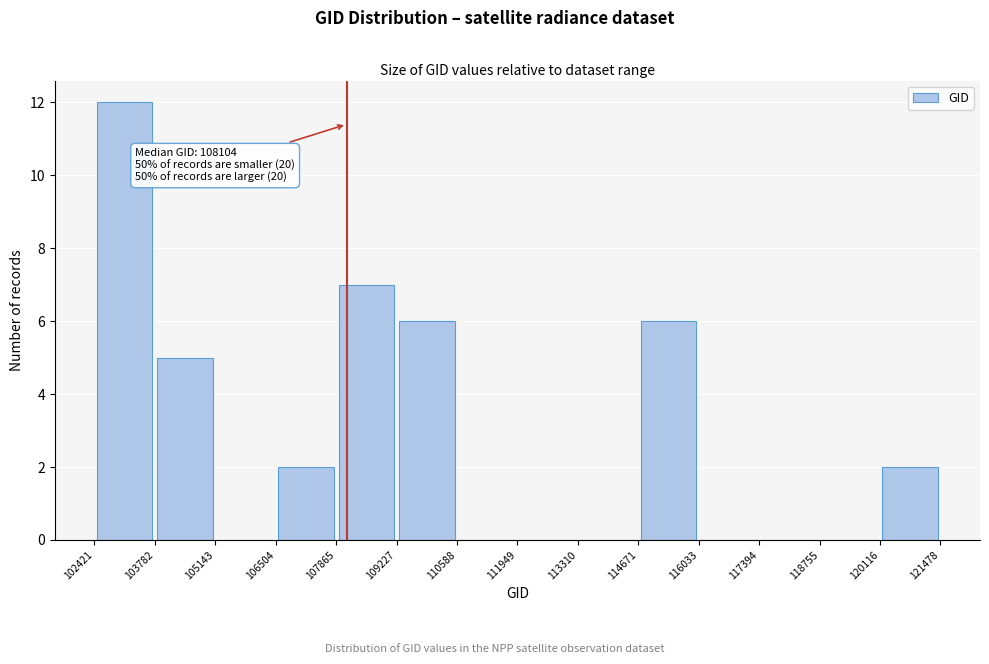

Over which range of the x-axis is the bar tallest?

102421 to 103782